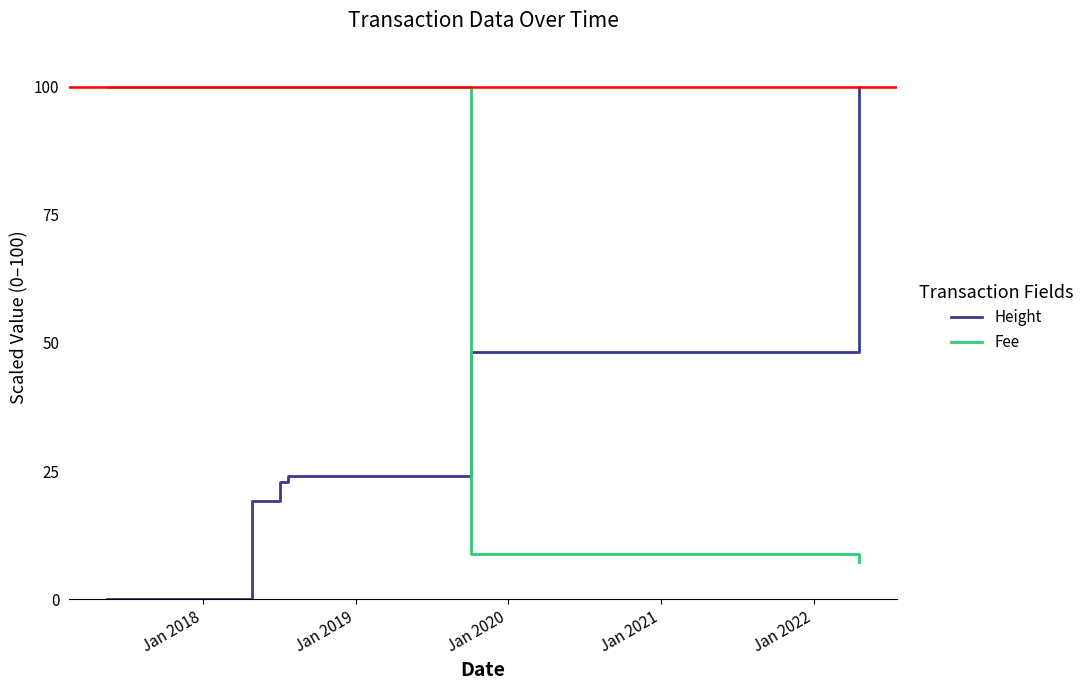

What is the maximum value shown in the chart?

100.0